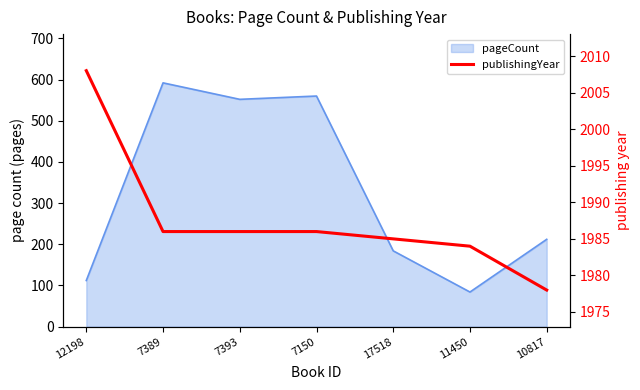

What is the change in value from 12198 to 17518?

-23